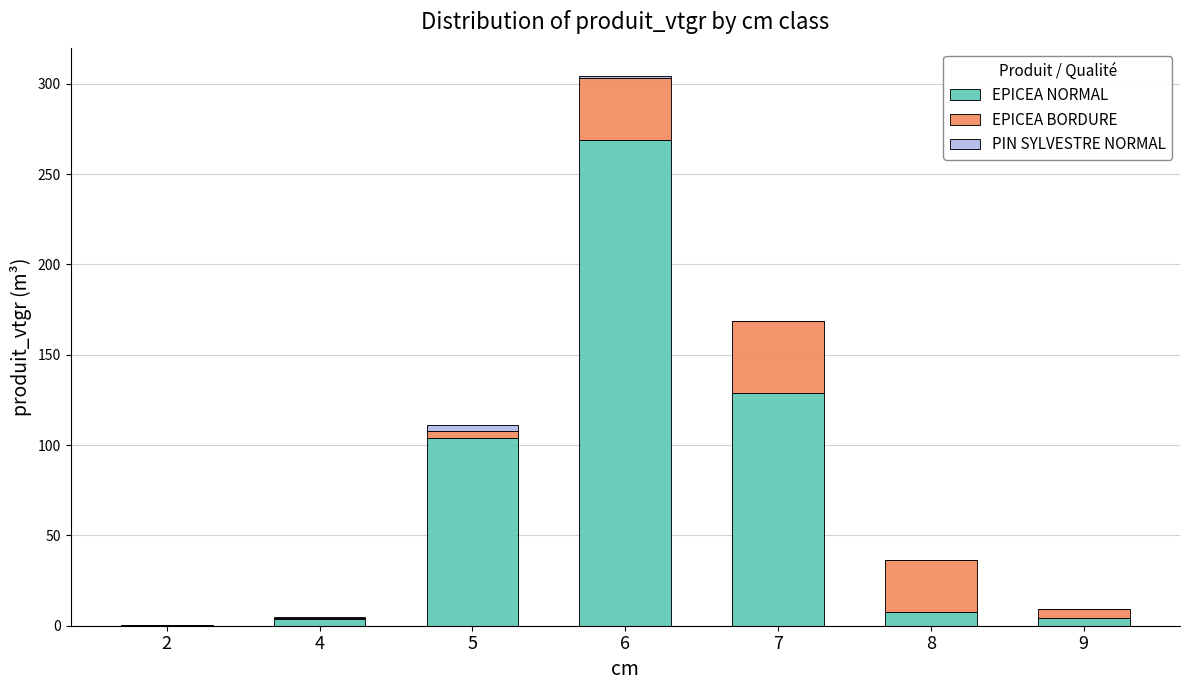

The value of EPICEA NORMAL at 6 is 443.5. True or false?

False